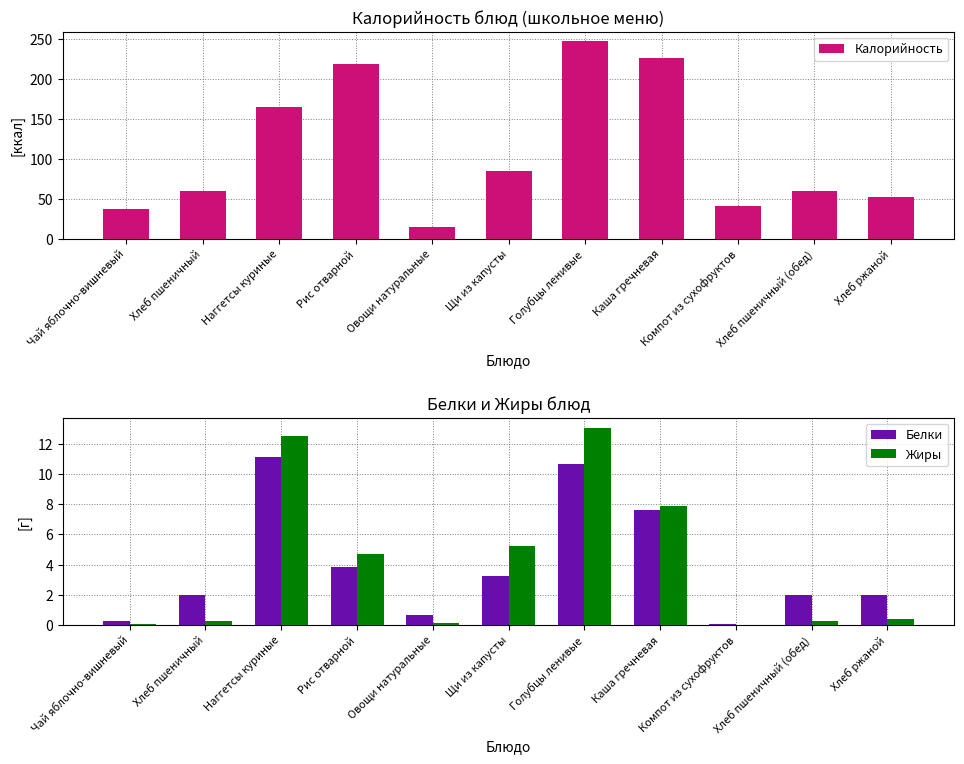

What are all the series names shown in the legend?

Калорийность, Белки, Жиры